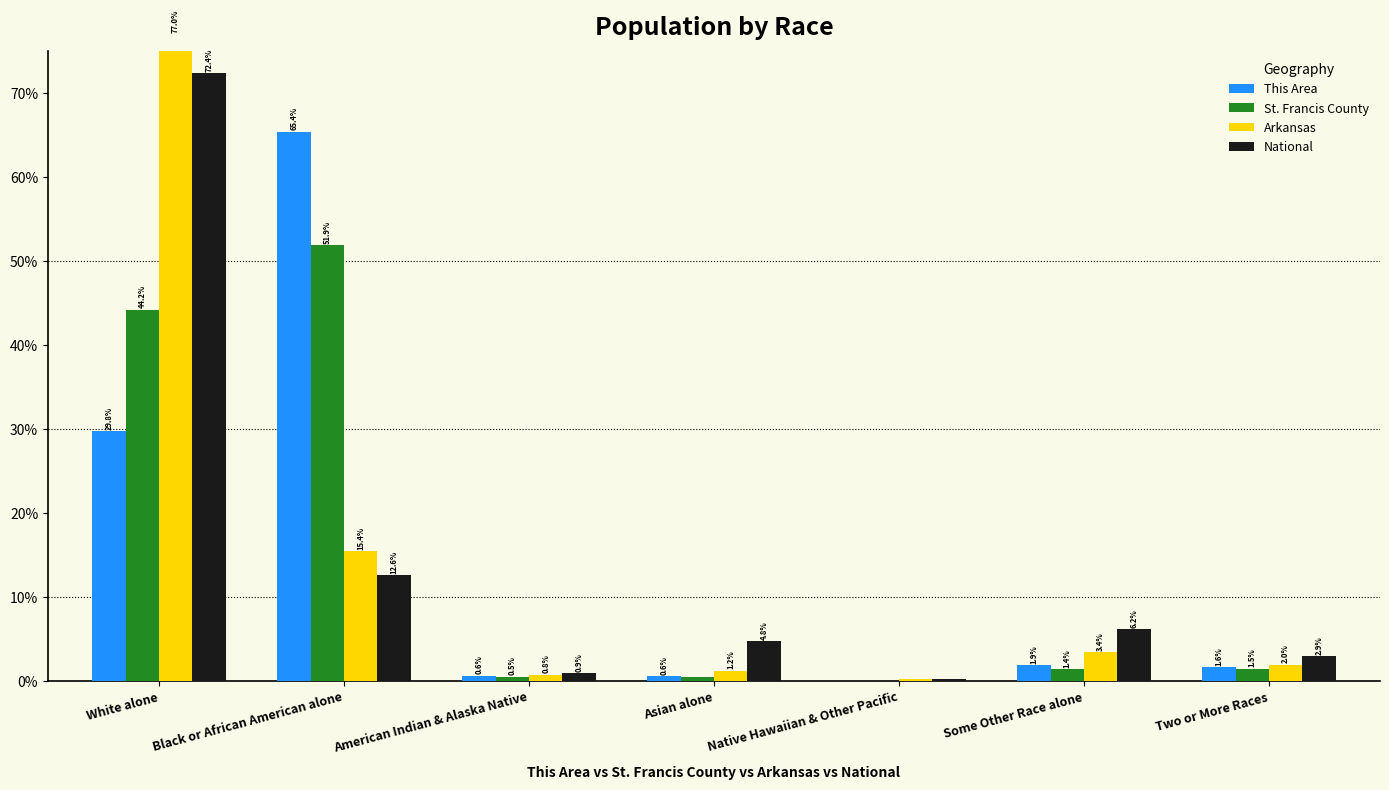

What is the total value across all series at Asian alone?

7.1